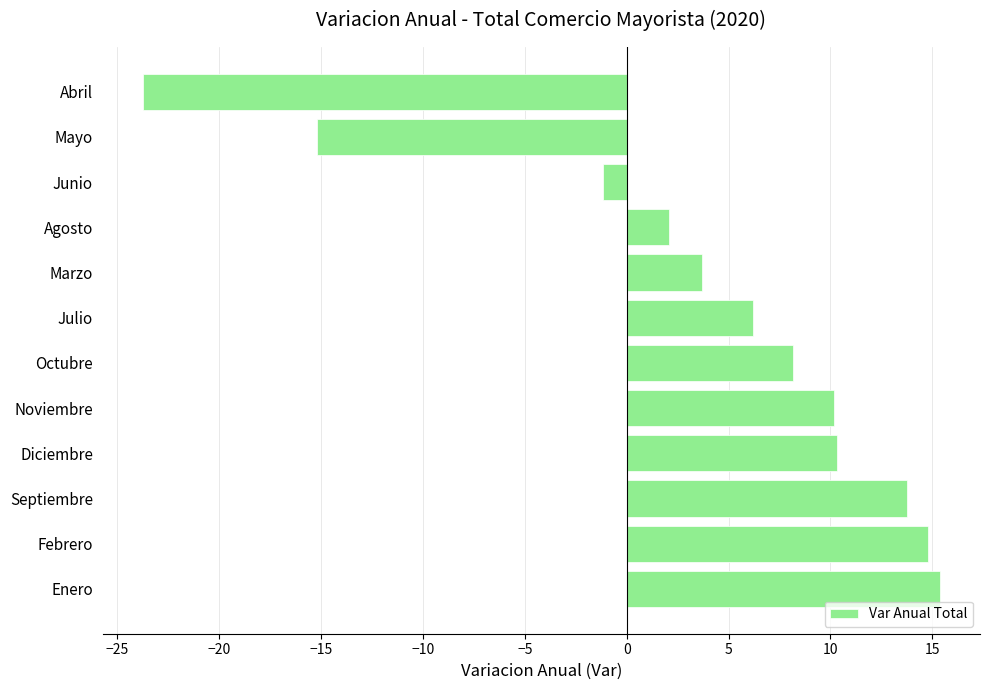

What is the average value?

3.7